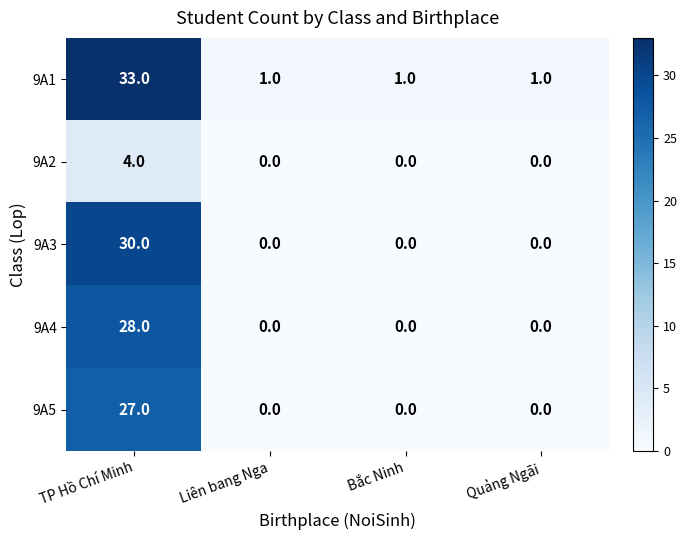

What is the maximum value shown in the chart?

33